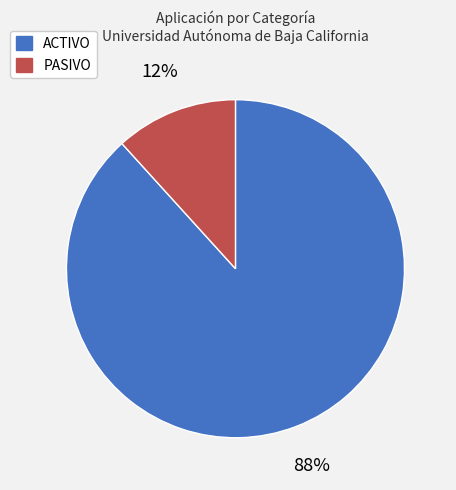

Is there a majority slice in this chart?

Yes